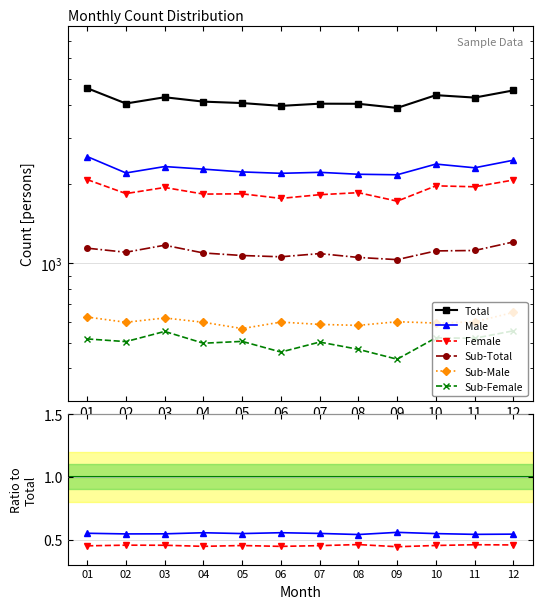

In Sub_Male, how many points are higher than both neighbors (excluding endpoints)?

3